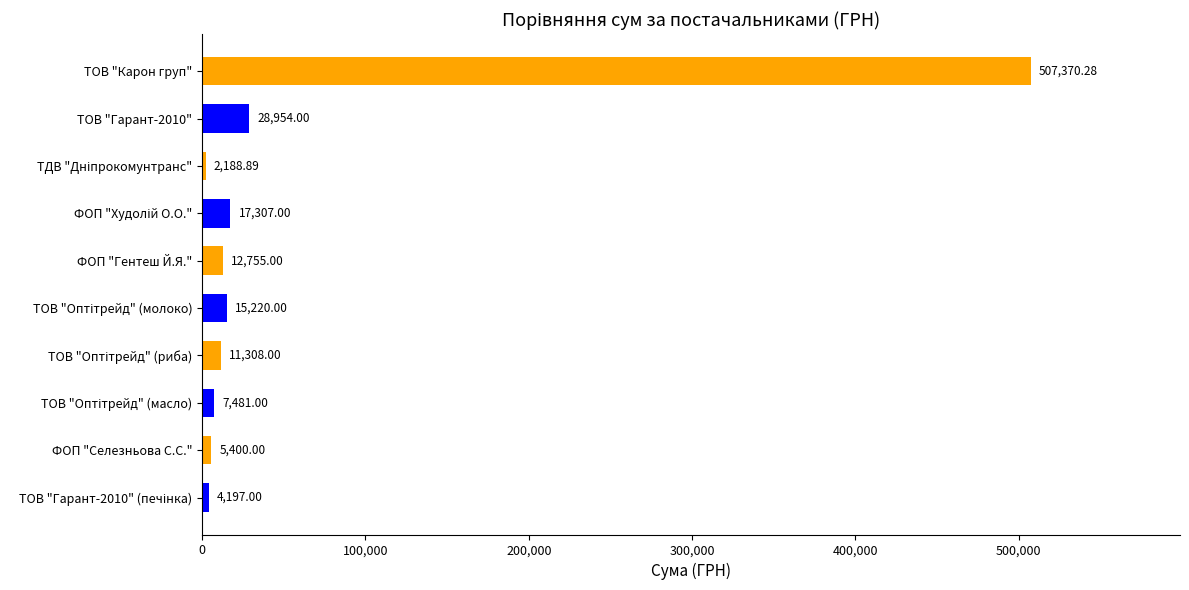

What is the average value?

61218.1